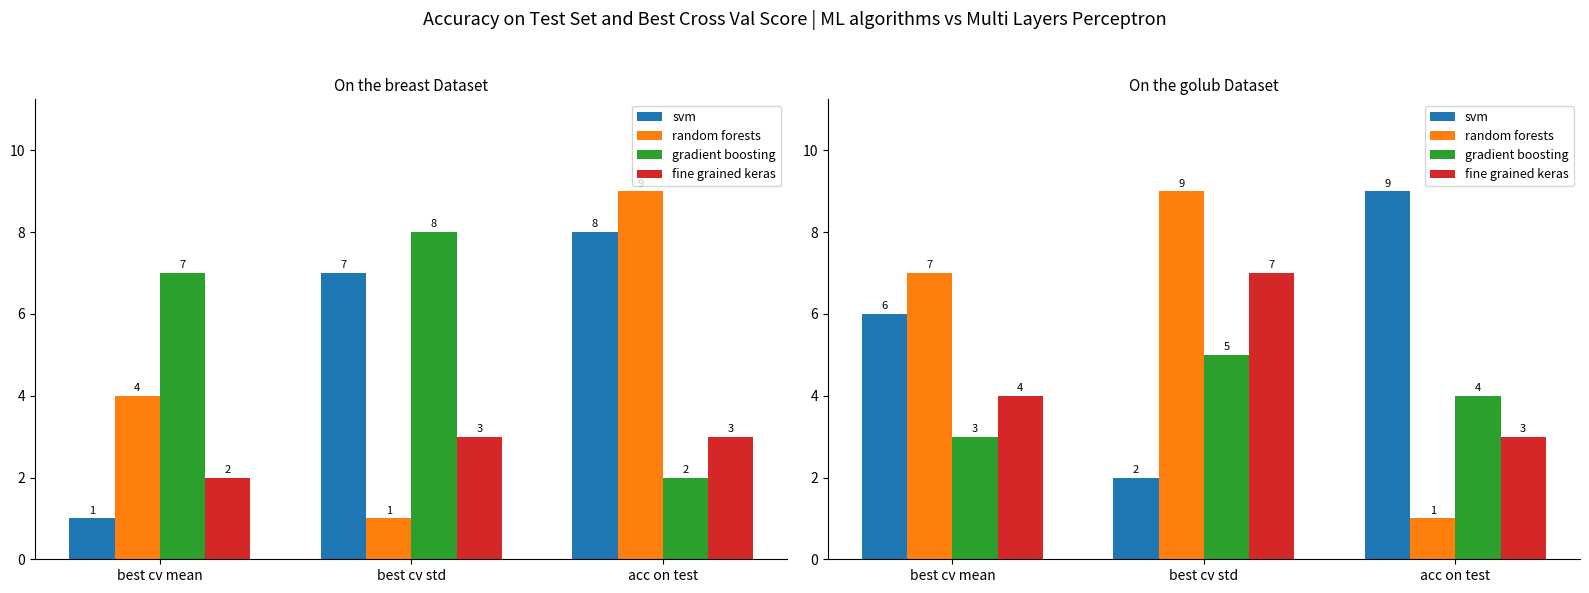

Reading right to left, what are all the values shown in this chart?

svm: 9	2	6
random forests: 1	9	7
gradient boosting: 4	5	3
fine grained keras: 3	7	4